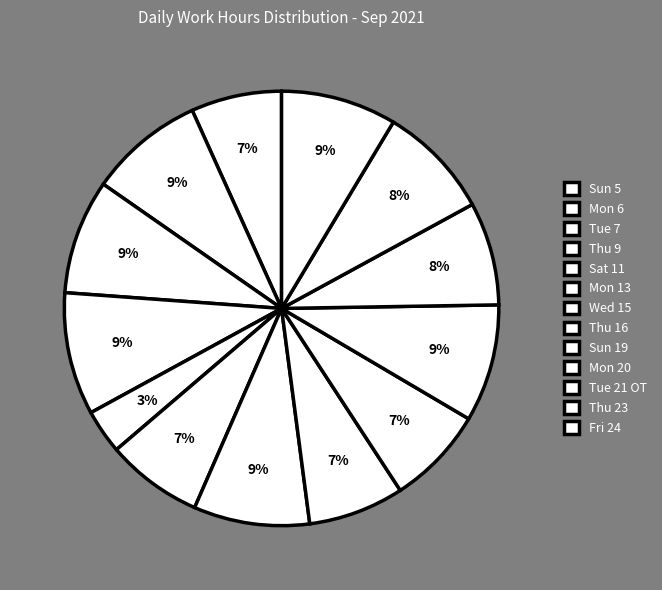

Approximately how many times larger is the value at Mon 6 compared to Thu 16?

1.2